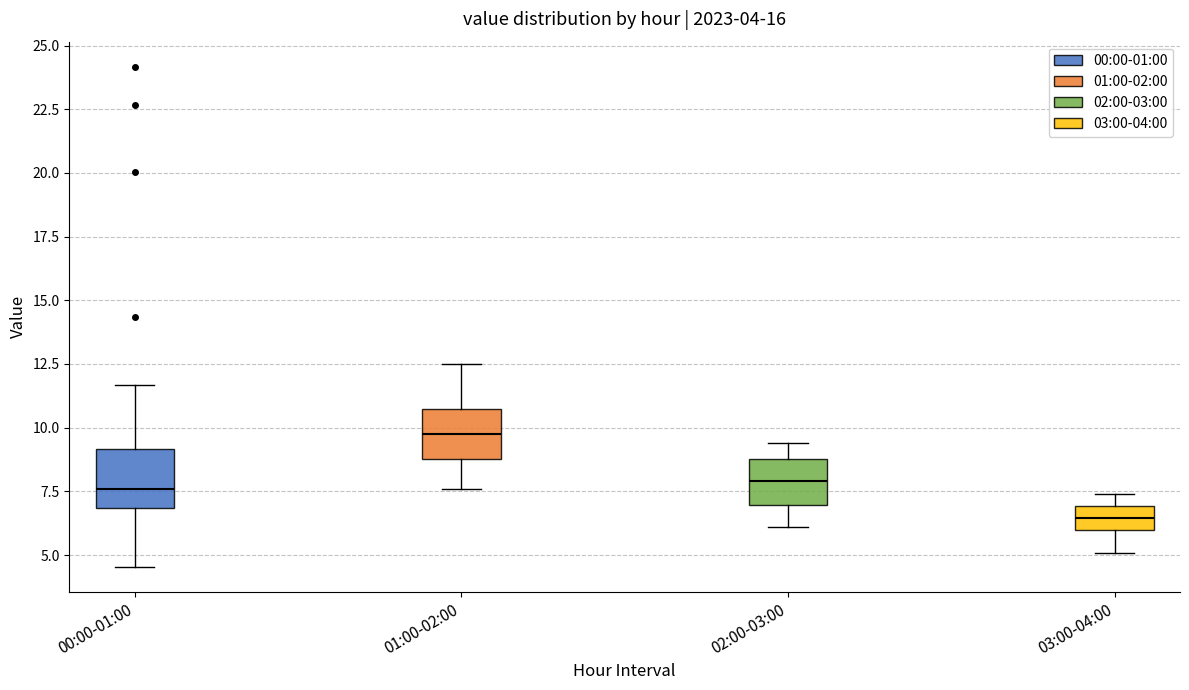

Which box's median line is the lowest?

03:00-04:00